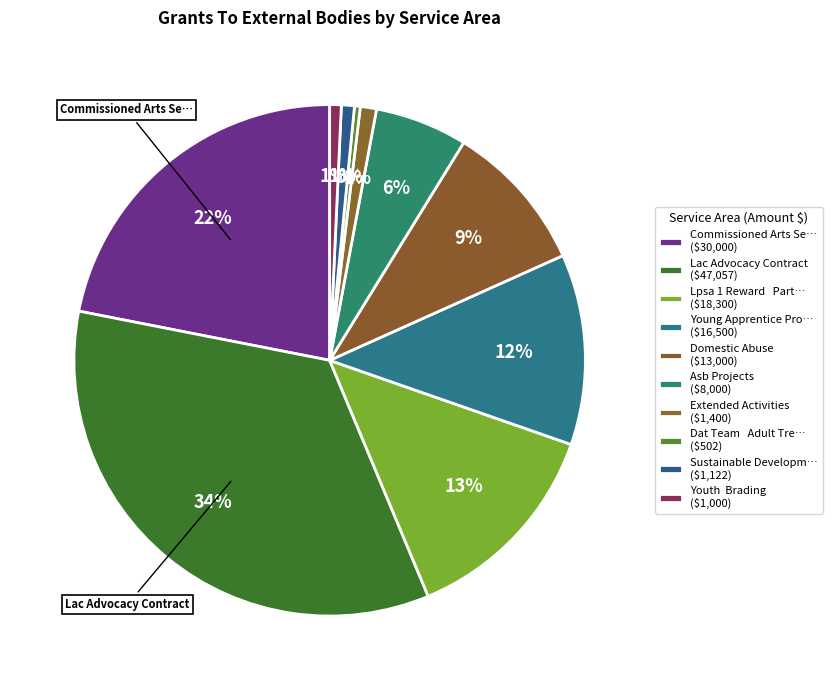

Count the number of slices in the pie.

10